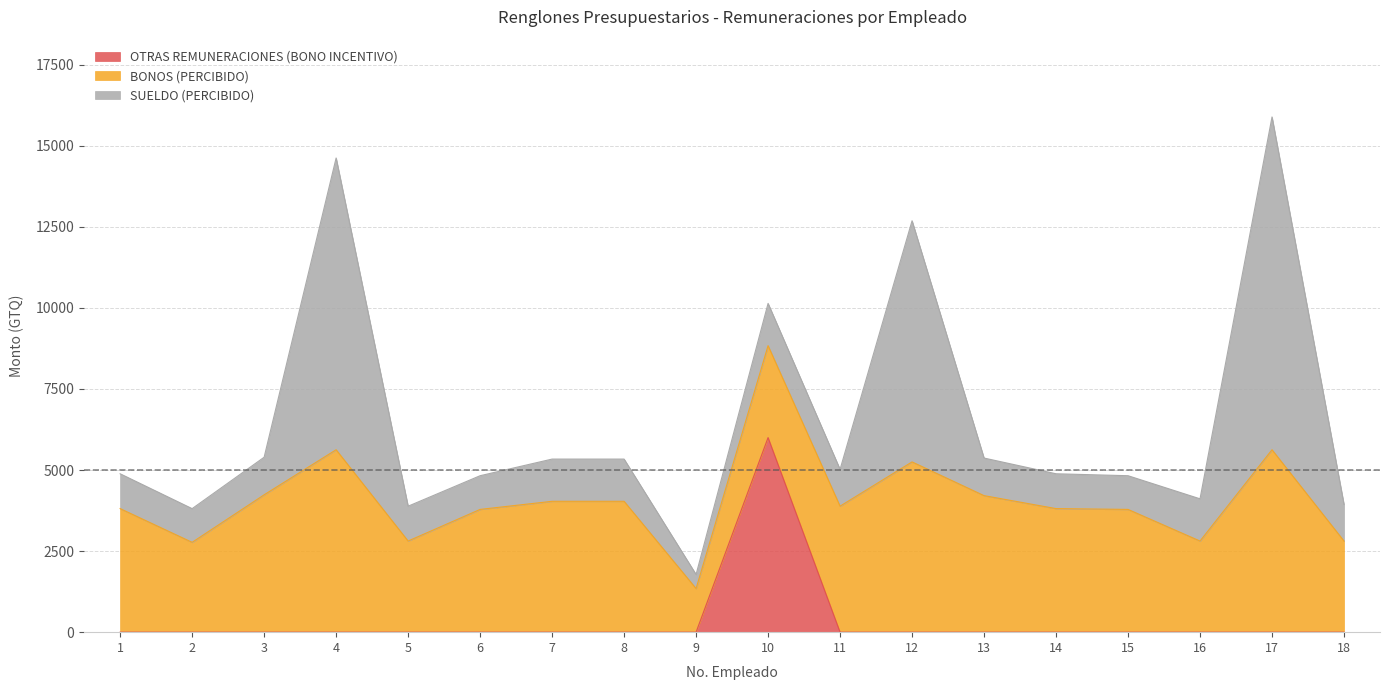

True or false: OTRAS REMUNERACIONES (BONO INCENTIVO) has more than 0 interior local peaks.

True